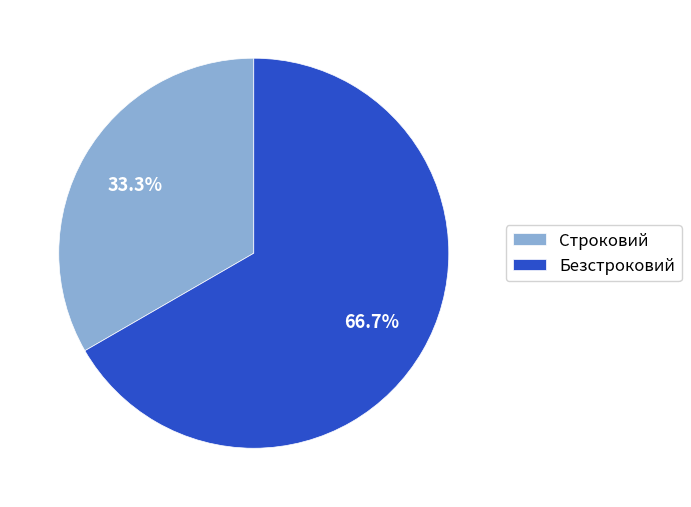

Is there any slice that represents more than half of the pie?

Yes